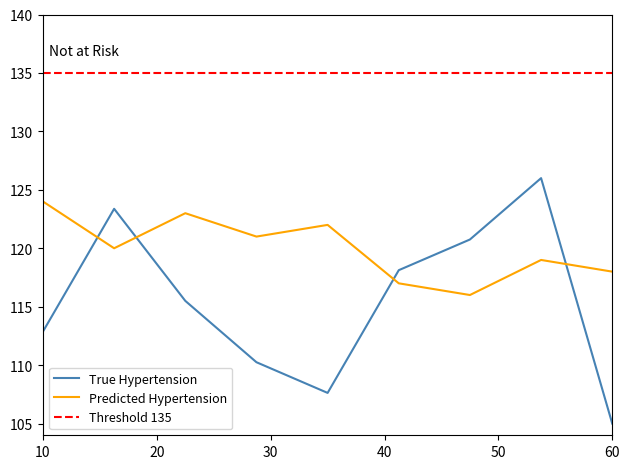

Which category has the highest value in the Predicted Hypertension series?

10